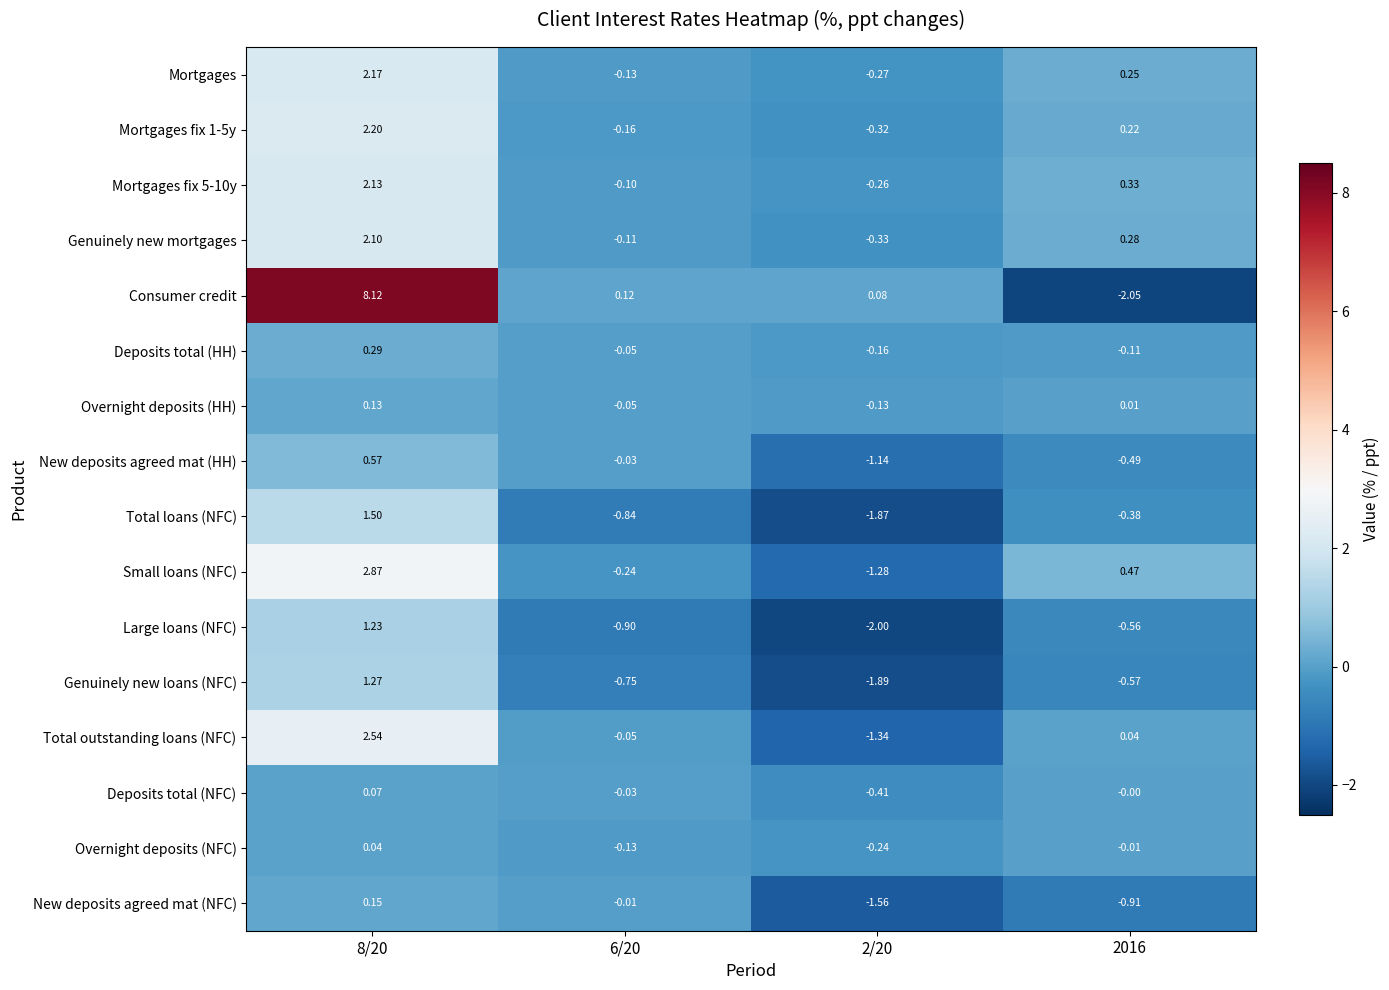

Which series changed the most between 6/20 and 2/20?

New deposits agreed mat (NFC)